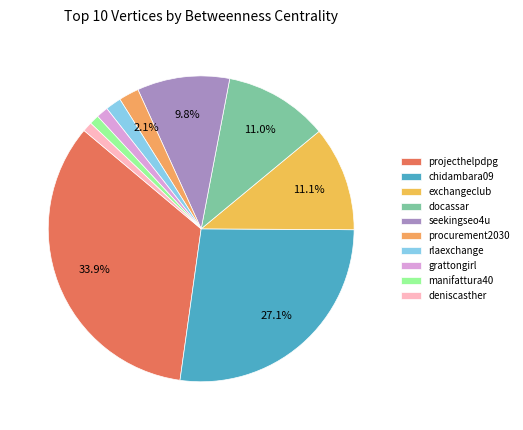

The grattongirl slice represents 1% of the pie. True or false?

True